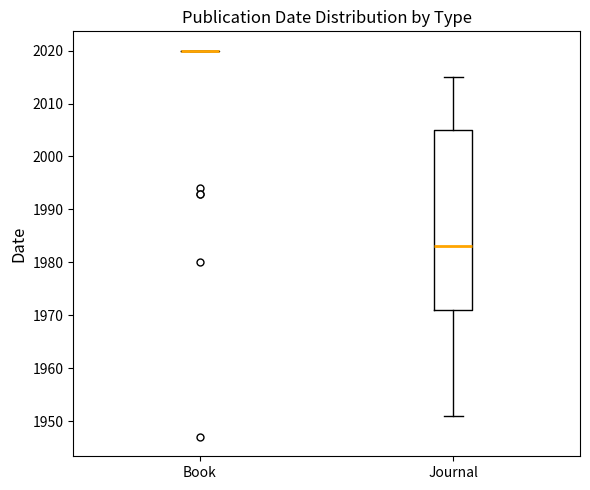

Reading left to right, read every box against the y-axis: the position of its median line, the range the box covers, and the ends of its whiskers. The values are not printed on the chart, so give them approximately, as read against the axis.

Book: box collapsed to a line at 2020, whiskers 2020 to 2020
Journal: median 1983, box 1971 to 2005, whiskers 1951 to 2015